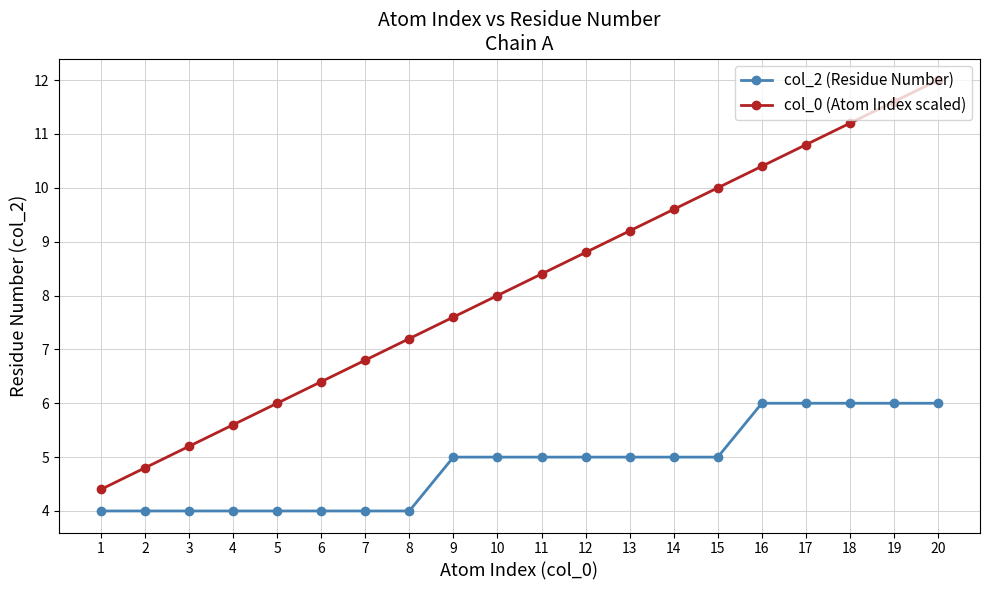

What is the average value of the col_0 (Atom Index scaled) series?

8.2